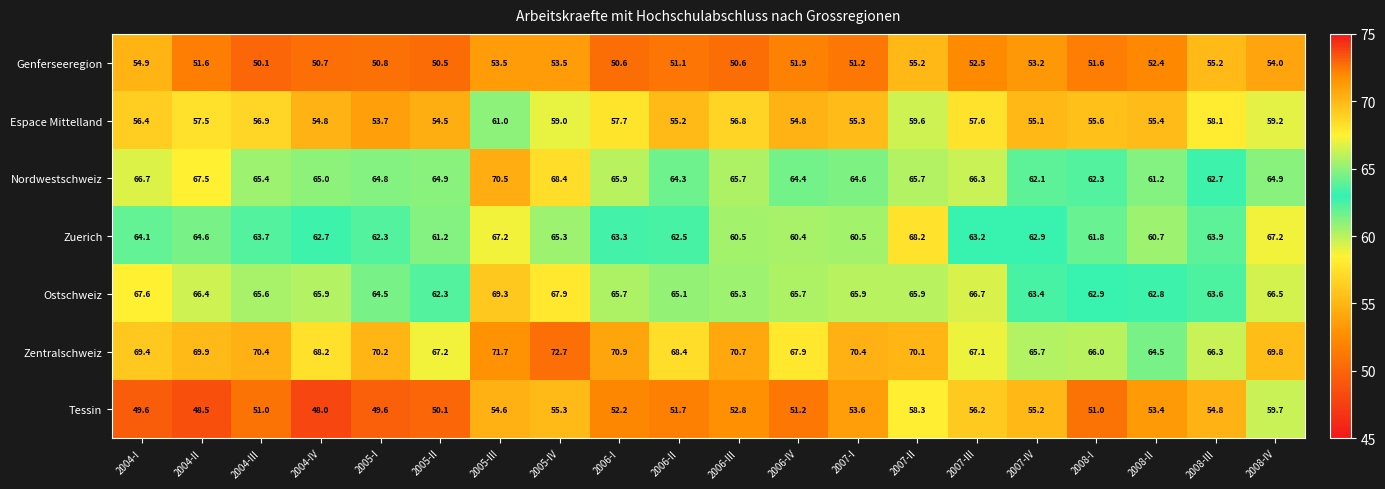

Which series has the largest range (max minus min)?

Tessin